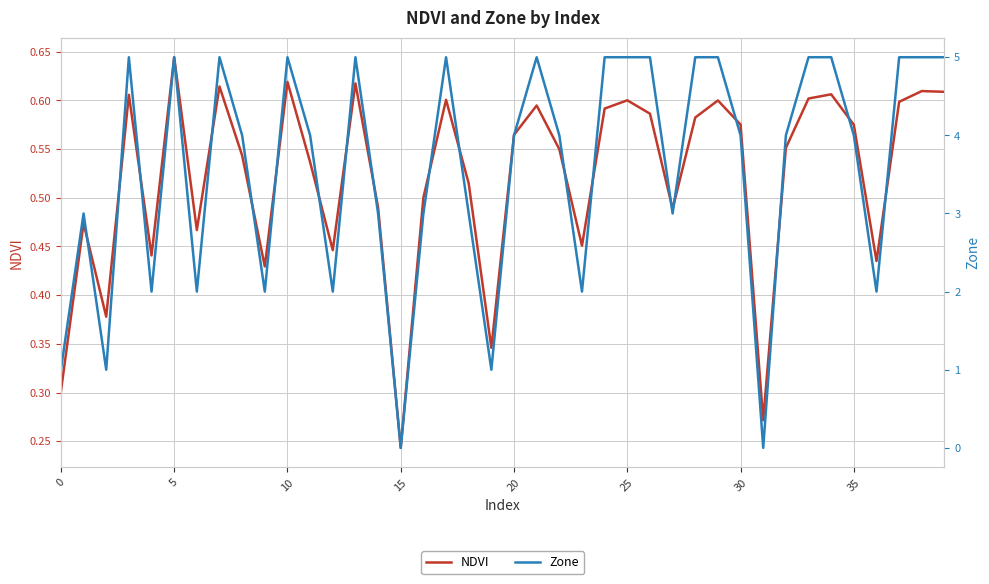

Does the chart display data point markers on the line(s)?

No